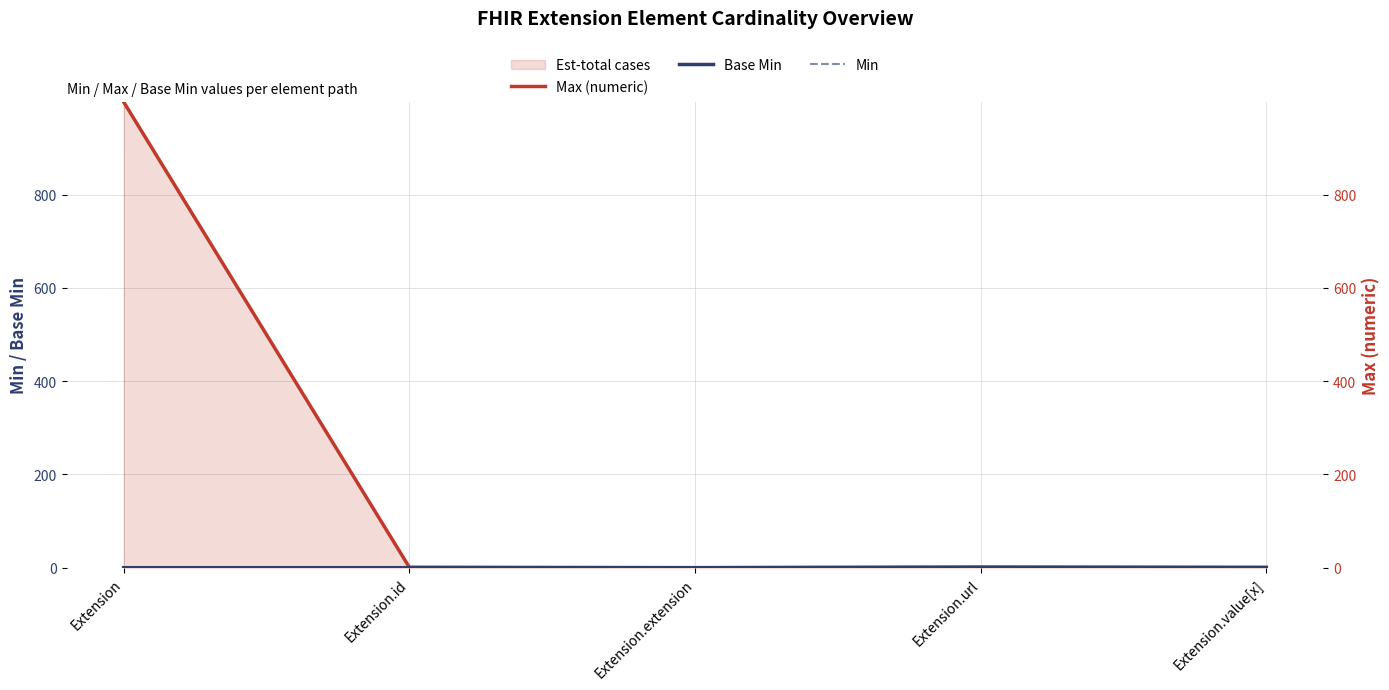

Is it true that Max (numeric) equals 0 at Extension.extension?

True